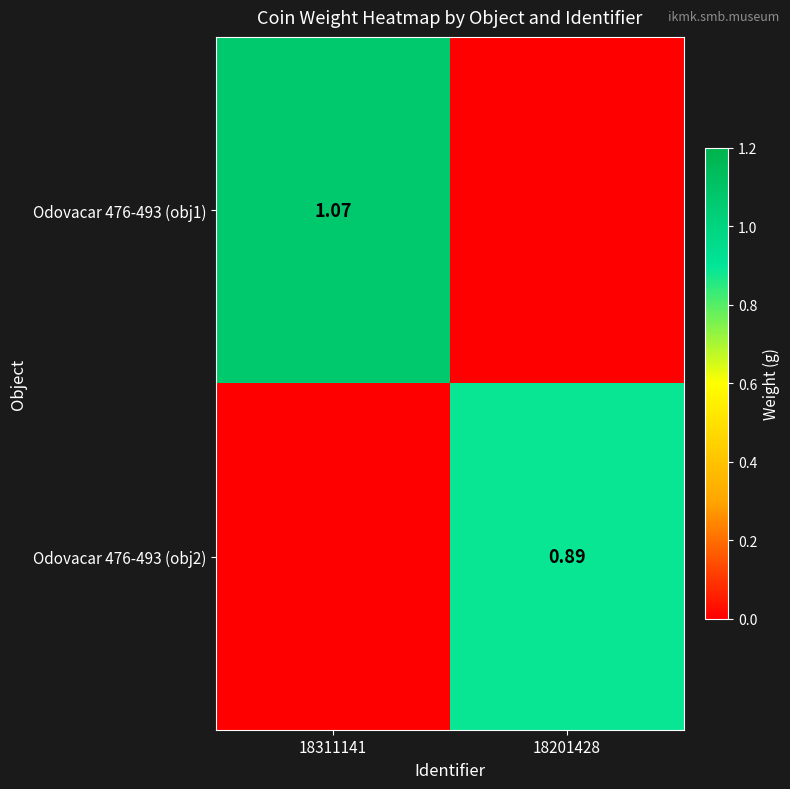

How many series are shown in this chart?

2